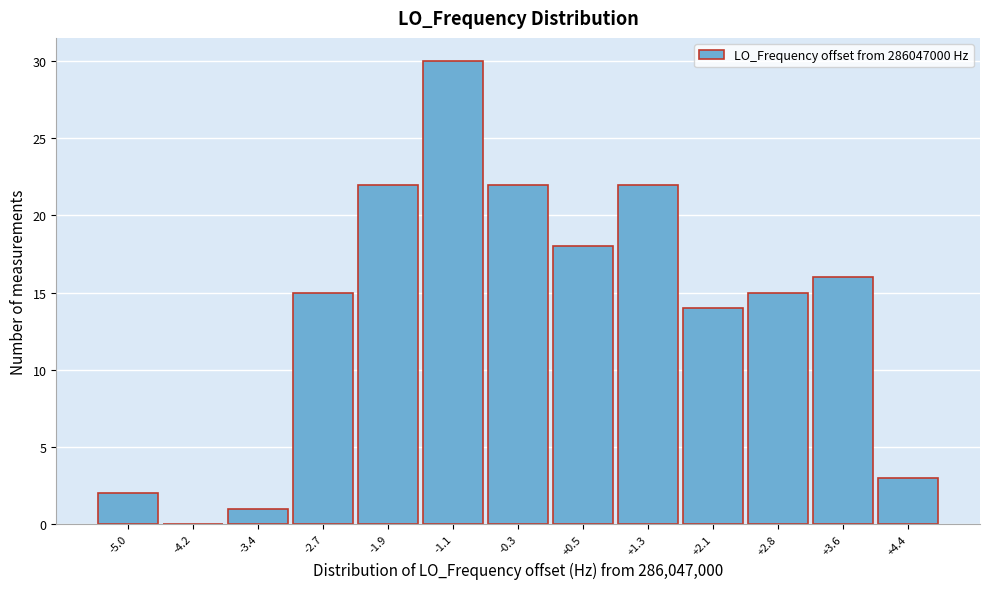

Reading left to right, list every bar in this chart as the range it spans on the x-axis followed by its height. Neither the bar edges nor the heights are printed on the chart, so give them approximately, as read against the axes.

-5.4 to -4.6: 2
-4.6 to -3.8: 0
-3.8 to -3.0: 1
-3.0 to -2.3: 15
-2.3 to -1.5: 22
-1.5 to -0.7: 30
-0.7 to 0.1: 22
0.1 to 0.9: 18
0.9 to 1.7: 22
1.7 to 2.4: 14
2.4 to 3.2: 15
3.2 to 4.0: 16
4.0 to 4.8: 3